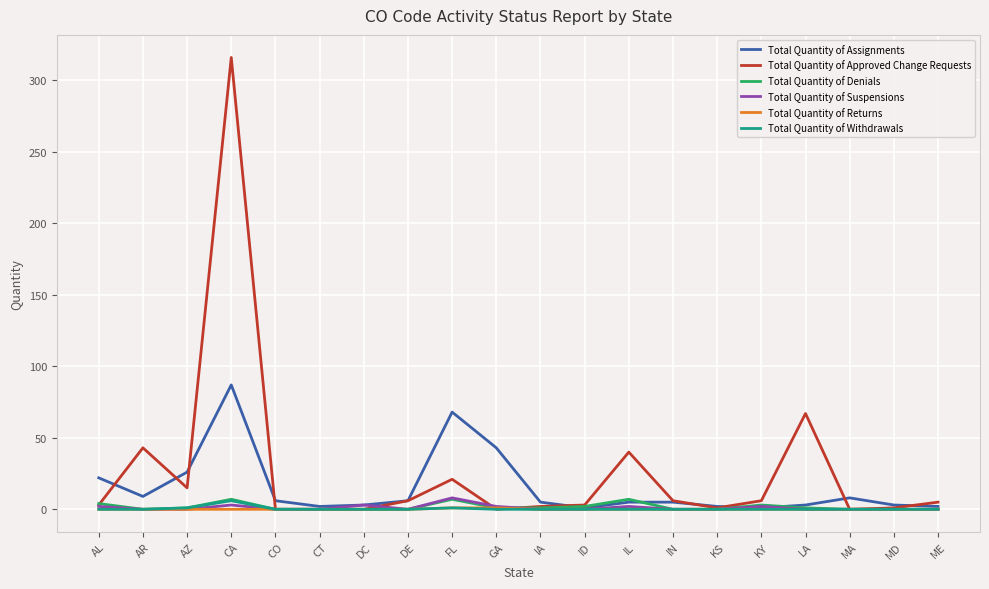

What is the total value across all series at IA?

8